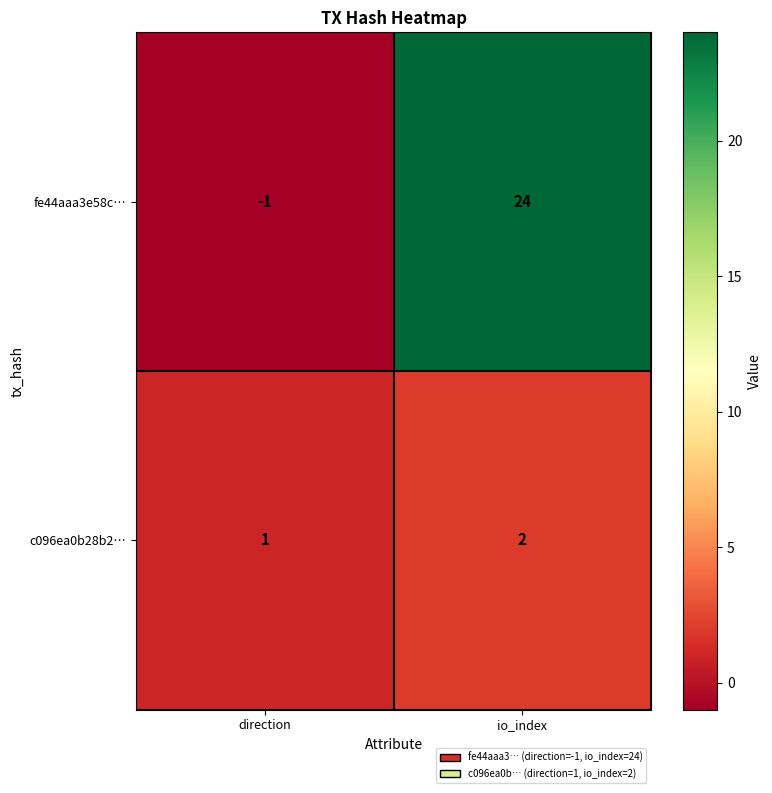

The c096ea0b28b2… series shows 2 at direction. True or false?

False